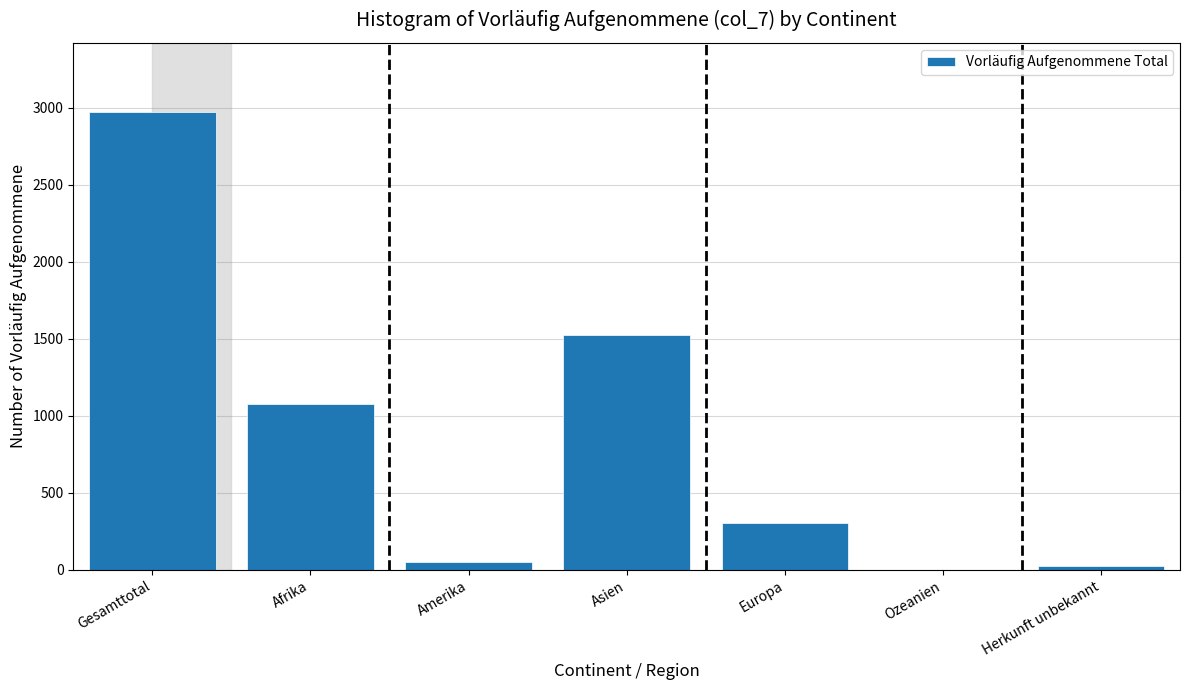

Reading left to right, what are all the values shown in this chart?

Gesamttotal=2976	Afrika=1076	Amerika=49	Asien=1526	Europa=302	Ozeanien=1	Herkunft unbekannt=22